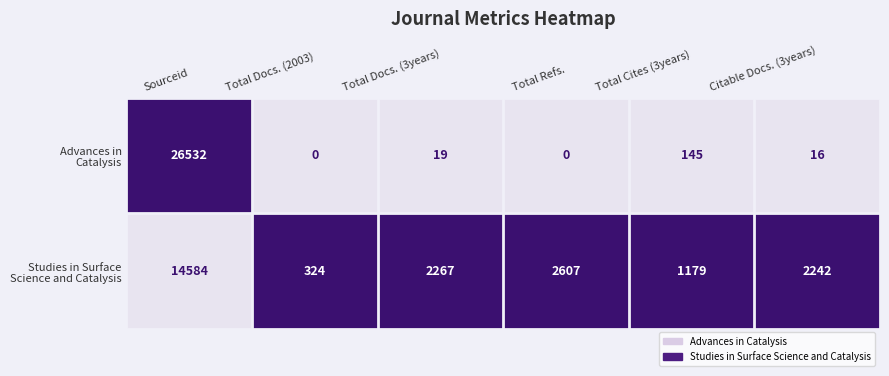

What is the spread (max minus min) of values at Total Docs. (3years)?

2248